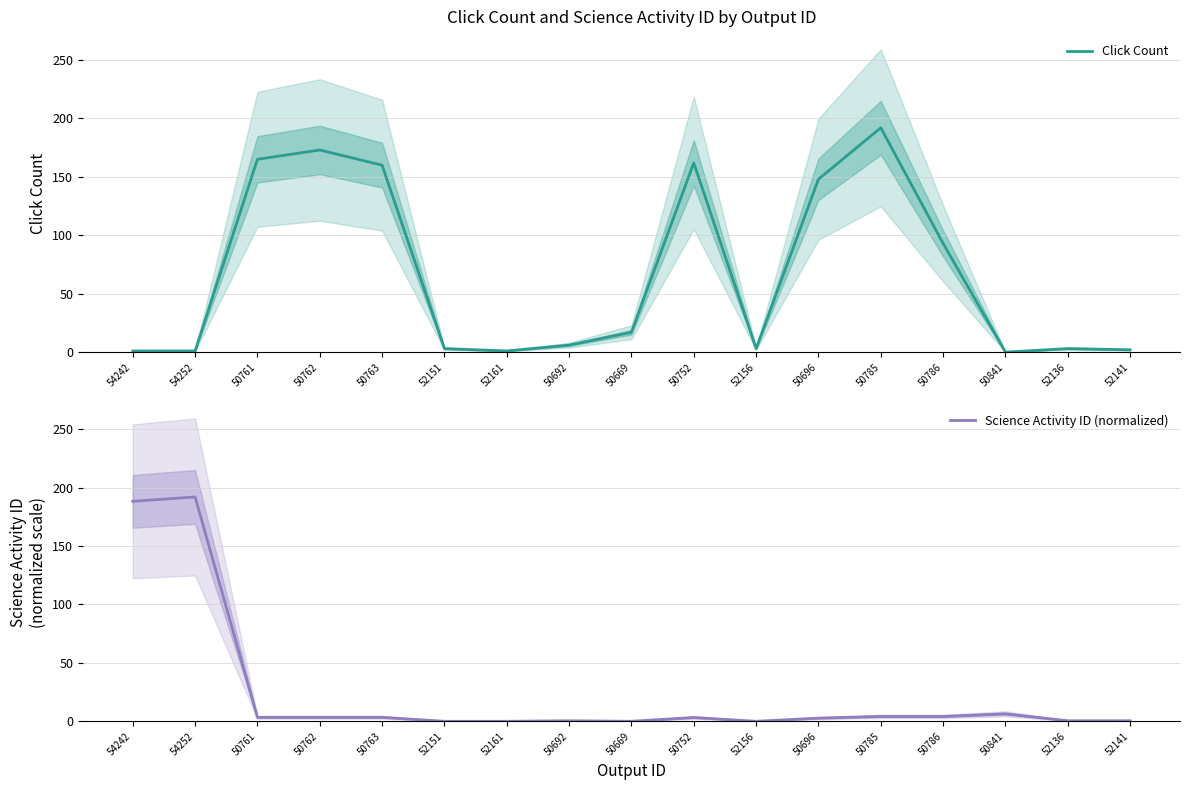

What is the difference between the highest and lowest values at 50692?

5.5